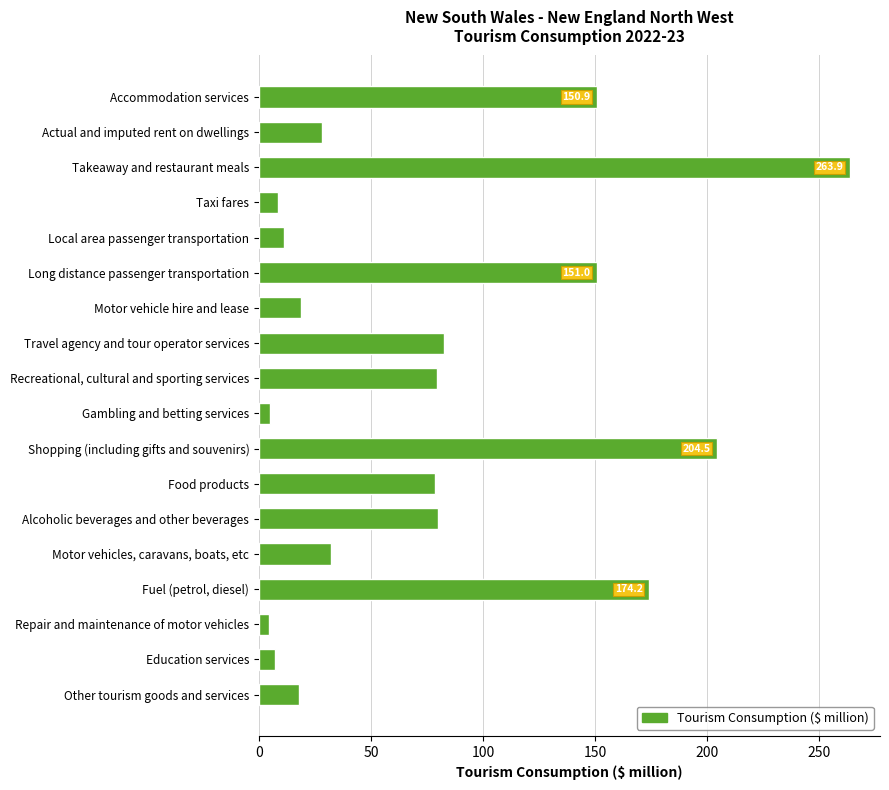

What is the change in value from Accommodation services to Motor vehicles, caravans, boats, etc?

-118.7